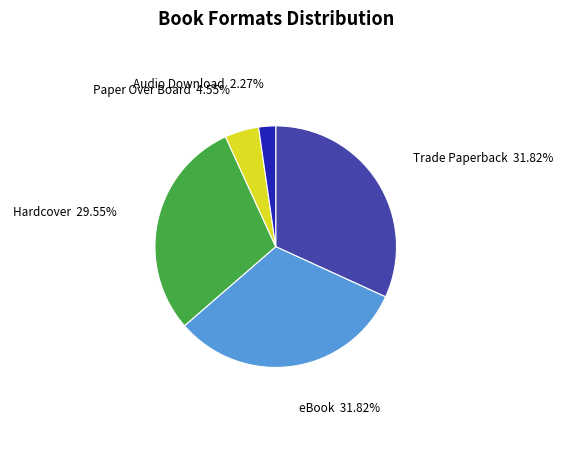

Is there a majority slice in this chart?

No